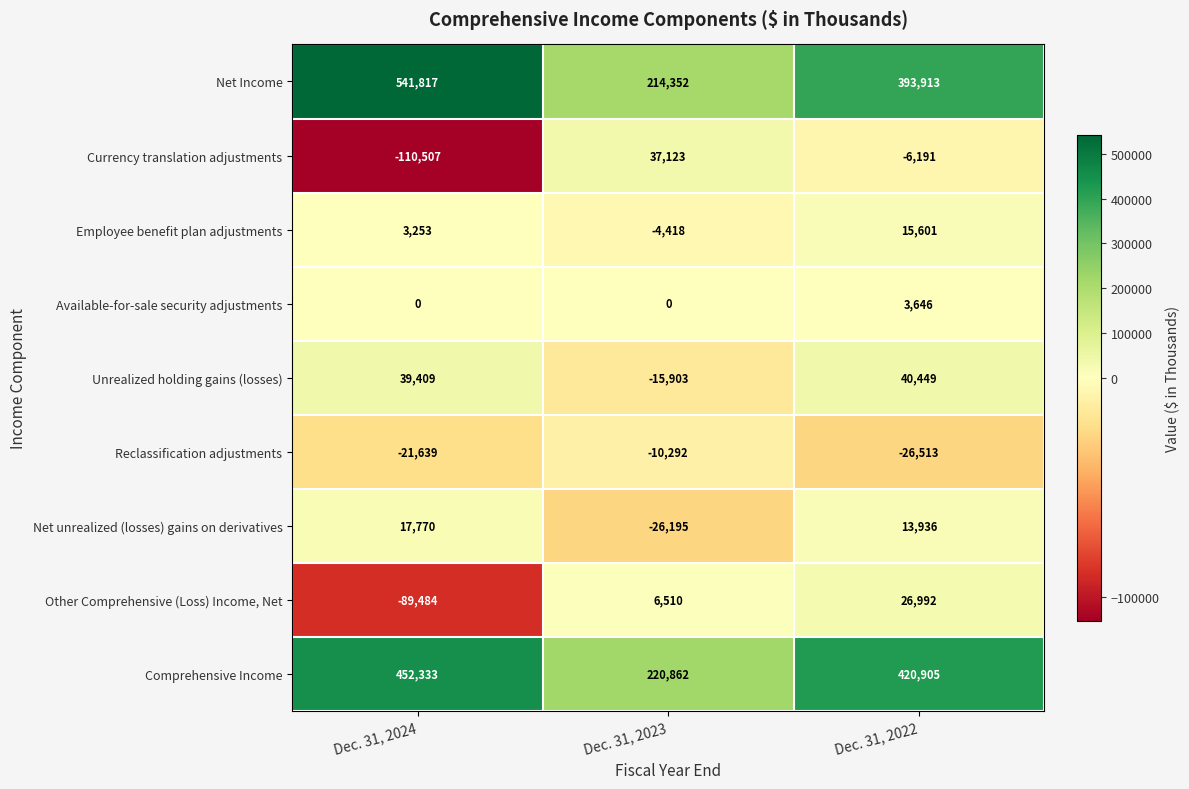

Reading left to right, what are all the values shown in this chart?

Net Income: 541817	214352	393913
Currency translation adjustments: -110507	37123	-6191
Employee benefit plan adjustments: 3253	-4418	15601
Available-for-sale security adjustments: 0	0	3646
Unrealized holding gains (losses): 39409	-15903	40449
Reclassification adjustments: -21639	-10292	-26513
Net unrealized (losses) gains on derivatives: 17770	-26195	13936
Other Comprehensive (Loss) Income, Net: -89484	6510	26992
Comprehensive Income: 452333	220862	420905